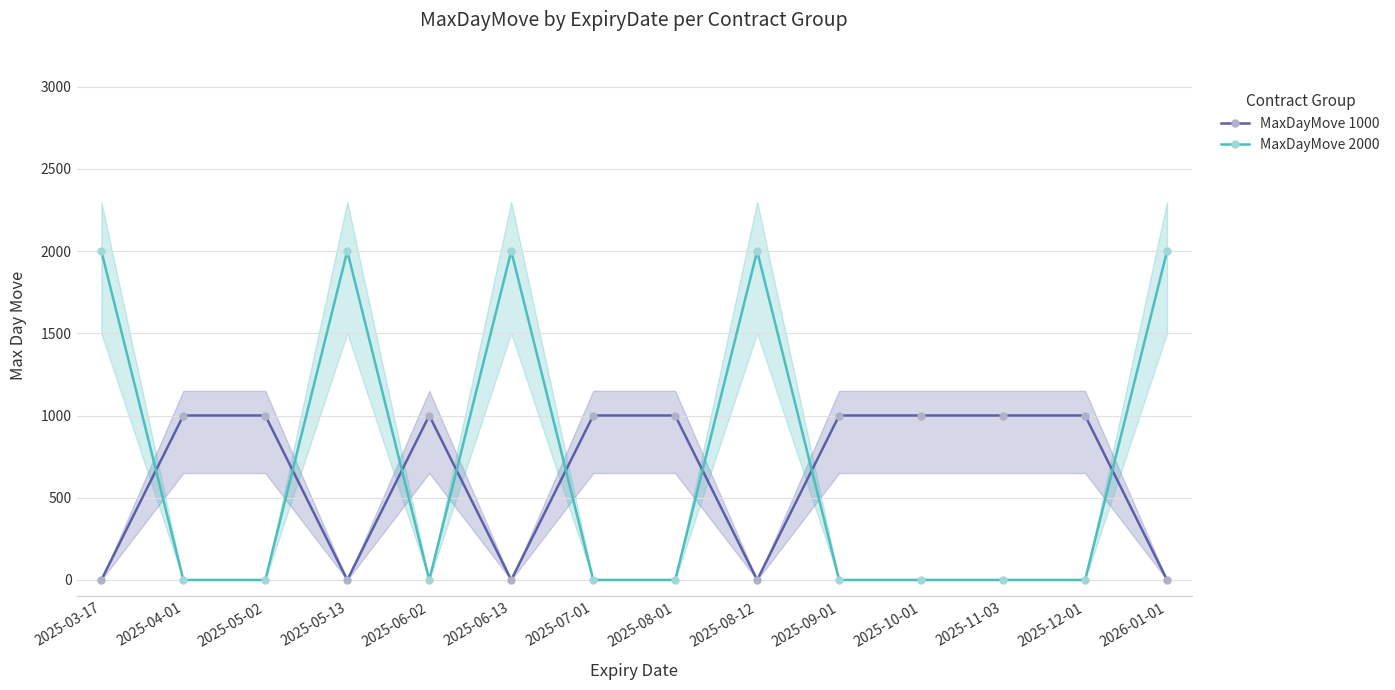

Reading right to left, what are all the values shown in this chart?

MaxDayMove 1000: 0	1000	1000	1000	1000	0	1000	1000	0	1000	0	1000	1000	0
MaxDayMove 2000: 2000	0	0	0	0	2000	0	0	2000	0	2000	0	0	2000